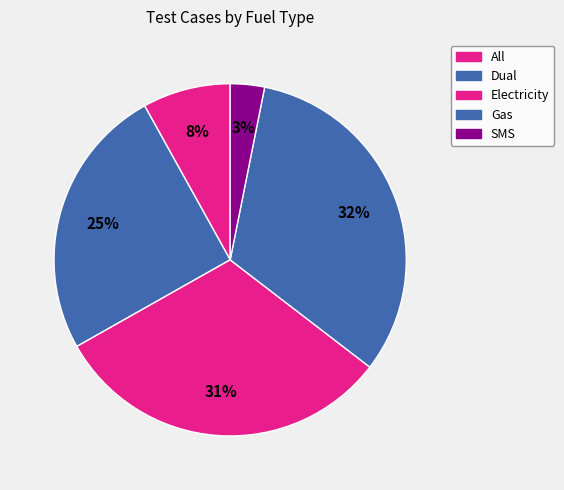

What percentage is the All slice, to the nearest percent?

8%